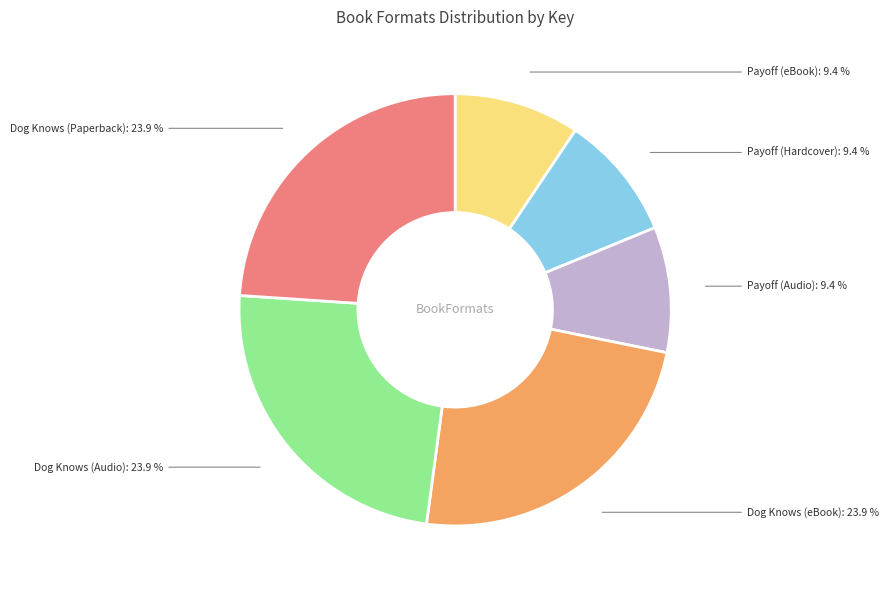

To the nearest percent, what is the difference between the largest and smallest slice percentages?

15%